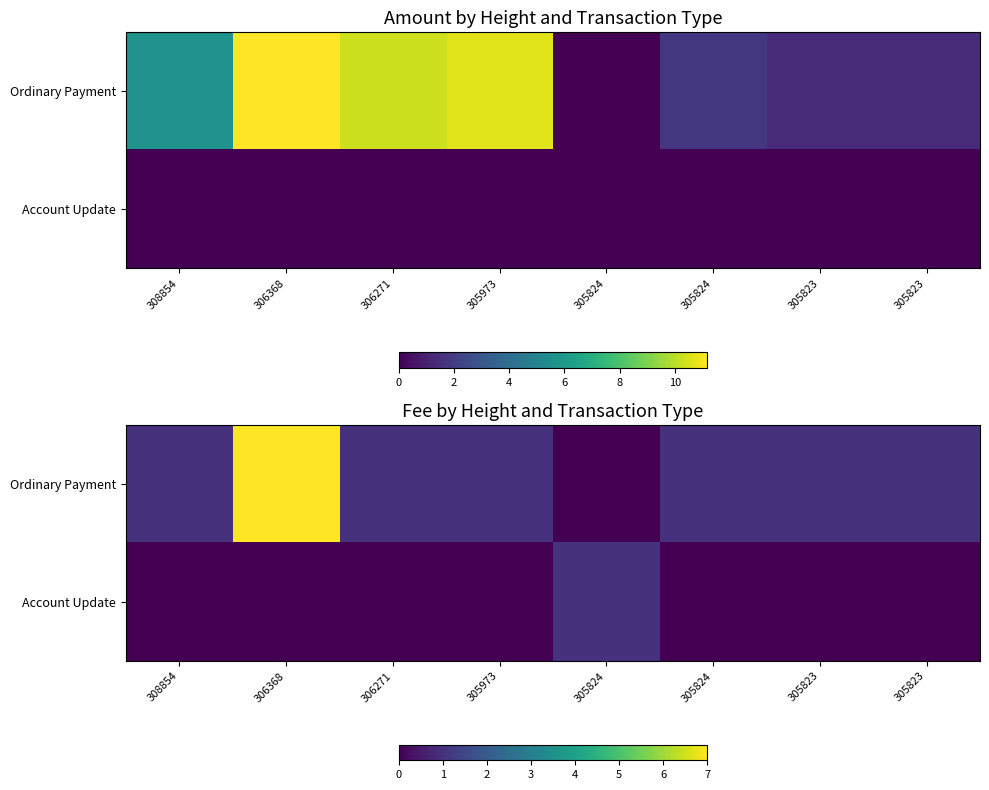

Which category has the highest value in the Ordinary Payment series?

306368